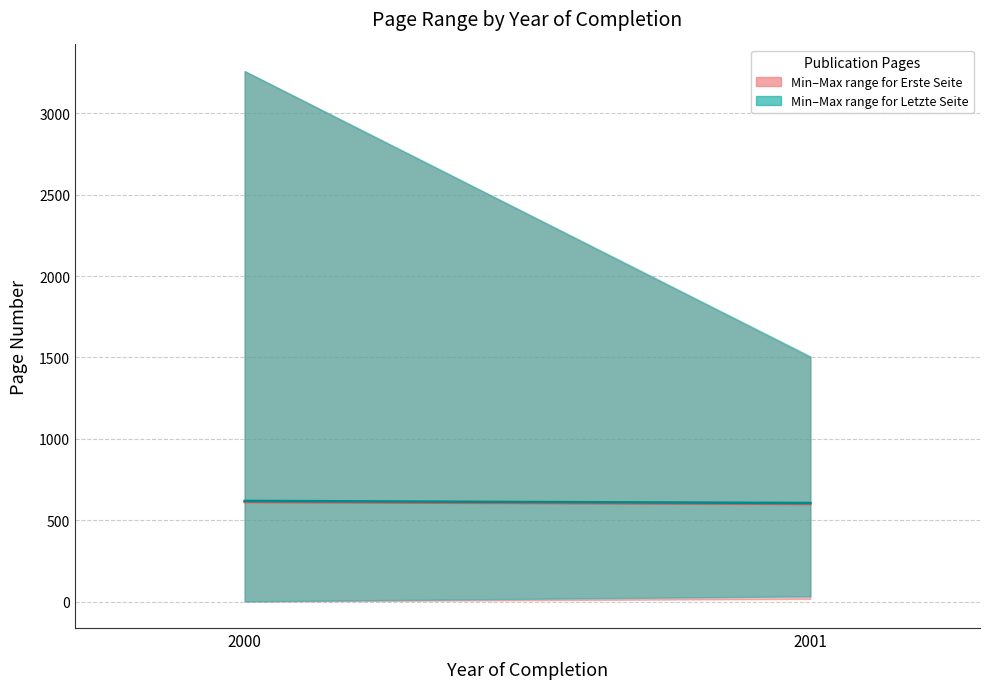

The Mean Erste Seite series shows 611.9 at 2000. True or false?

True